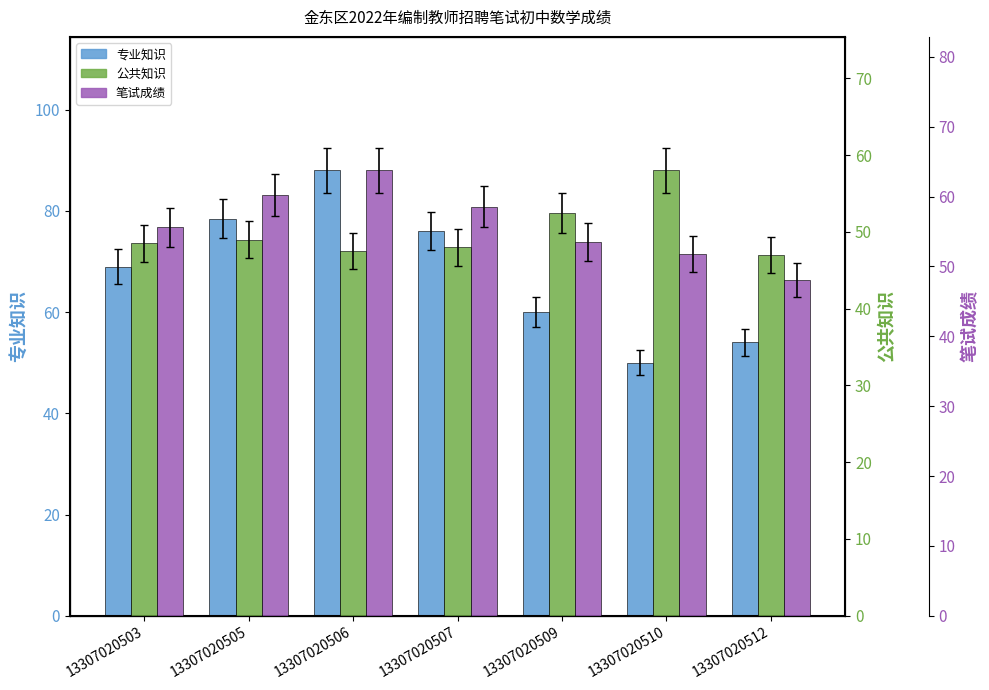

How many data points in 专业知识 are less than 69?

3